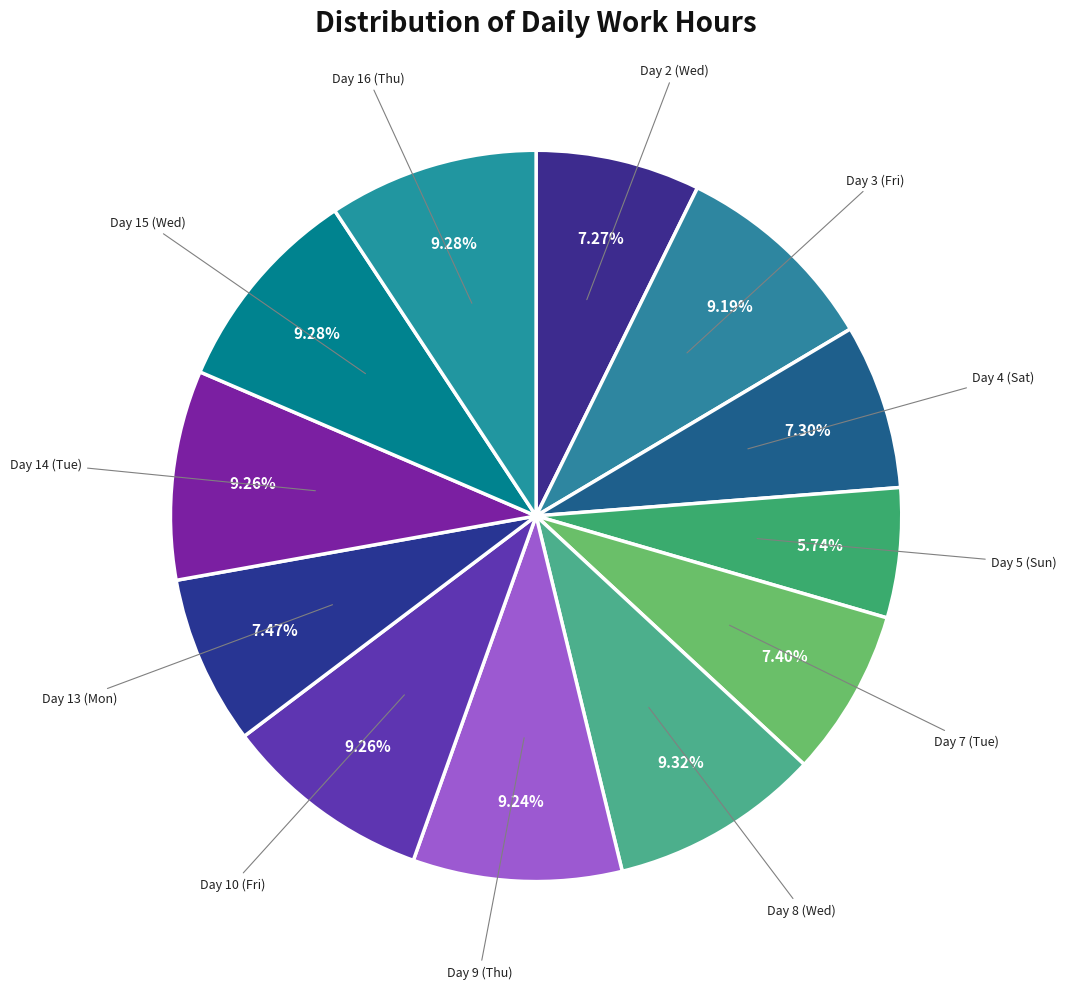

What percentage is the Day 9 (Thu) slice, to the nearest percent?

9%